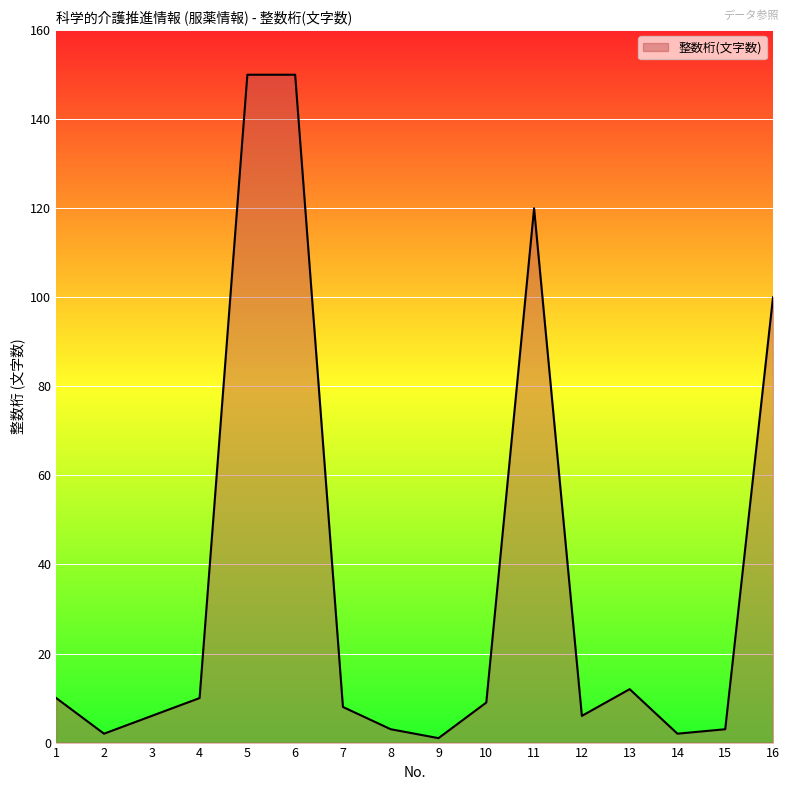

What is the greatest value displayed?

150